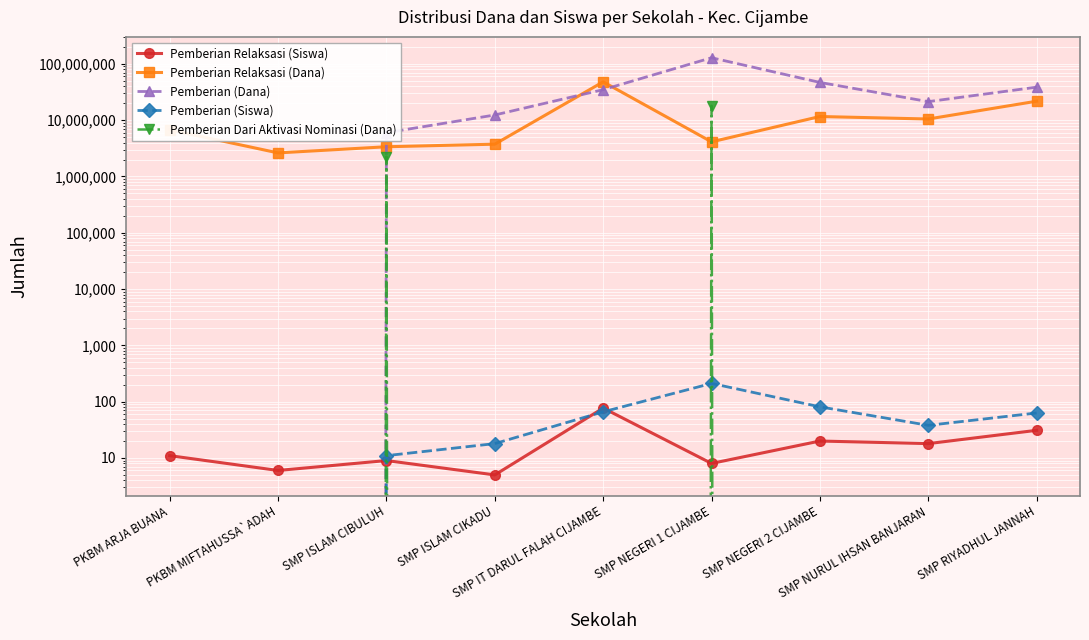

At which category does Pemberian Dari Aktivasi Nominasi (Dana) reach its first local peak?

SMP ISLAM CIBULUH